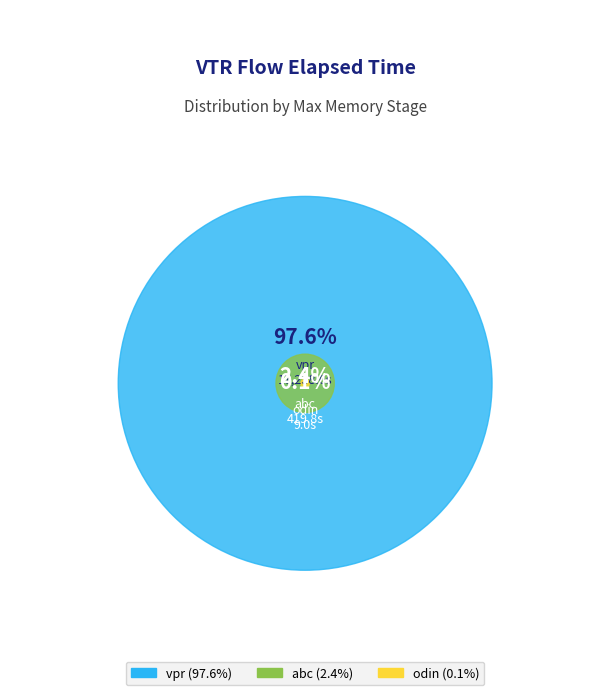

Does odin account for over 50% of the chart?

No